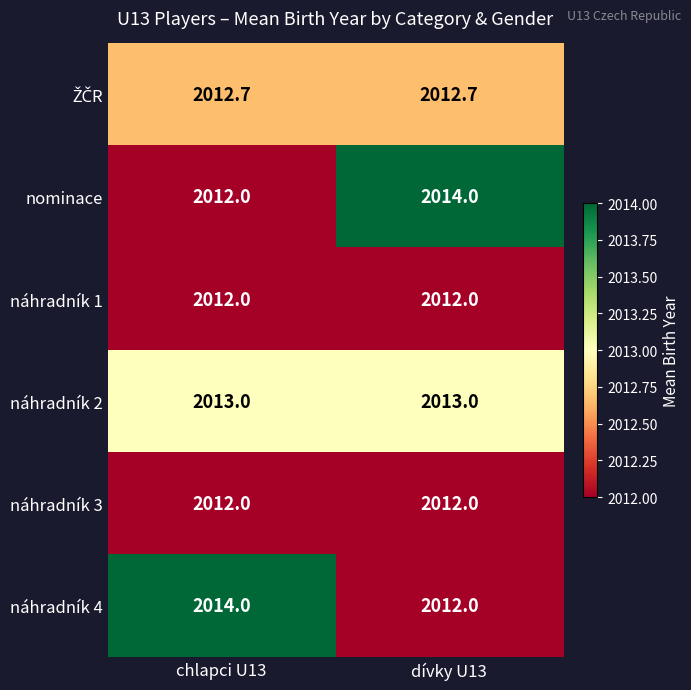

At which label does náhradník 4 reach its minimum?

dívky U13